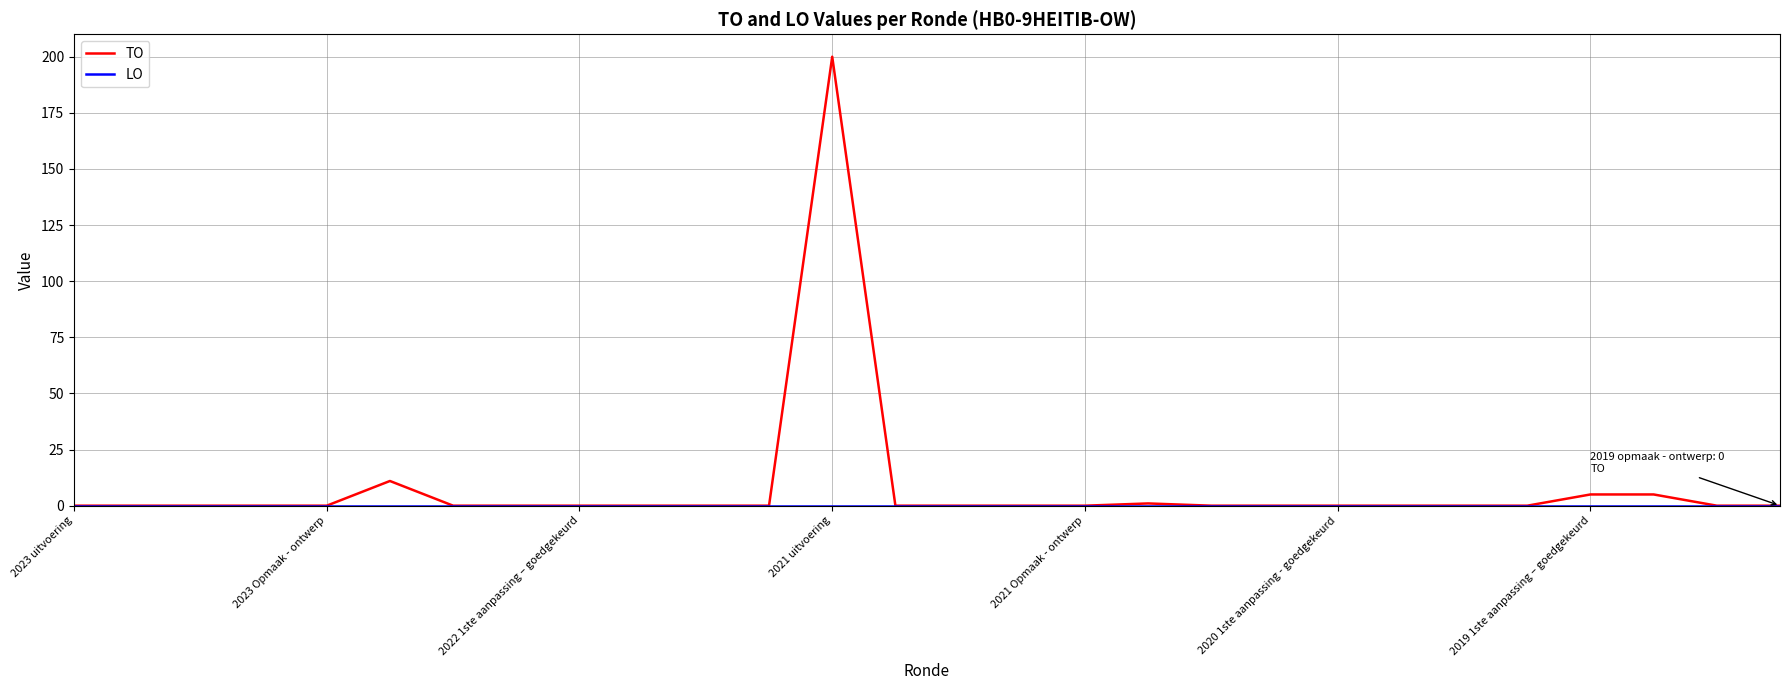

What is the highest value of the TO series?

200